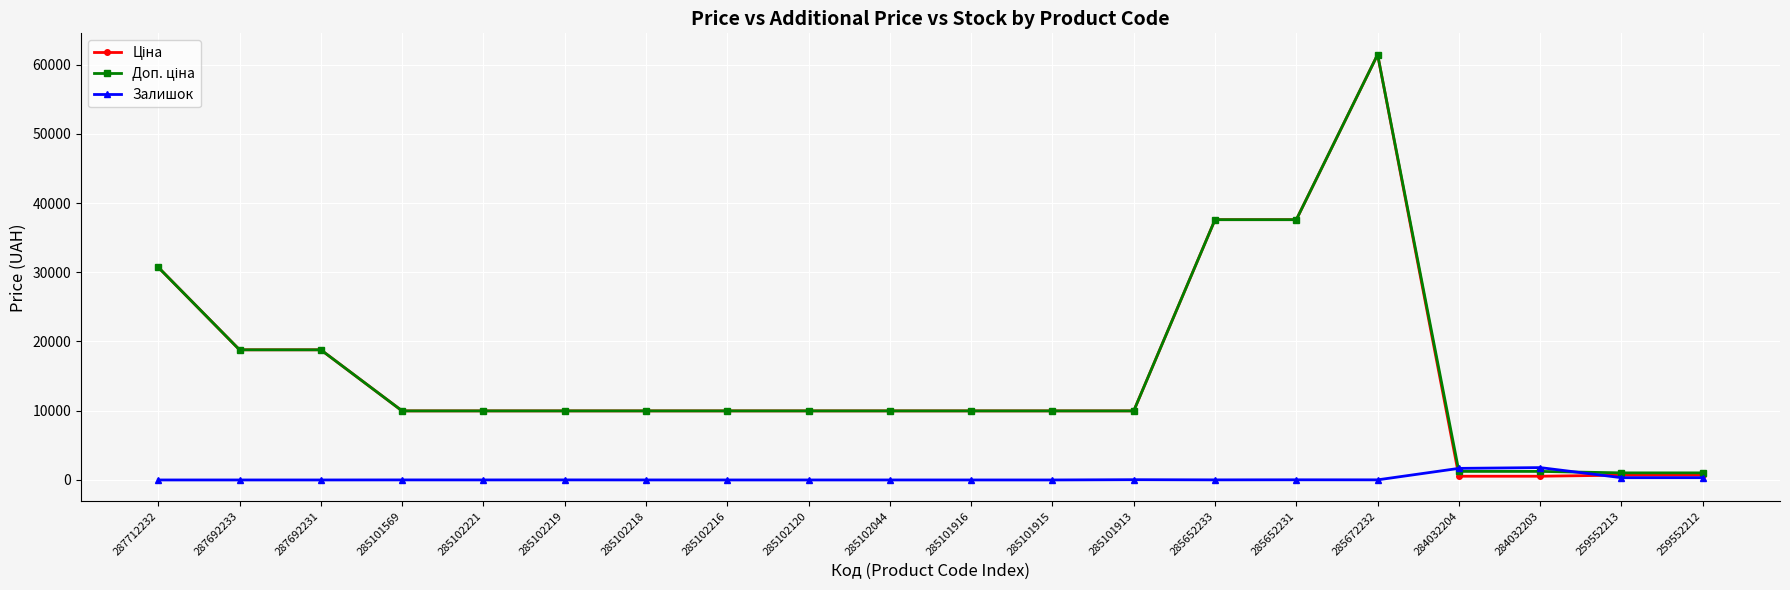

What is the spread (max minus min) of values at 287712232?

30717.1